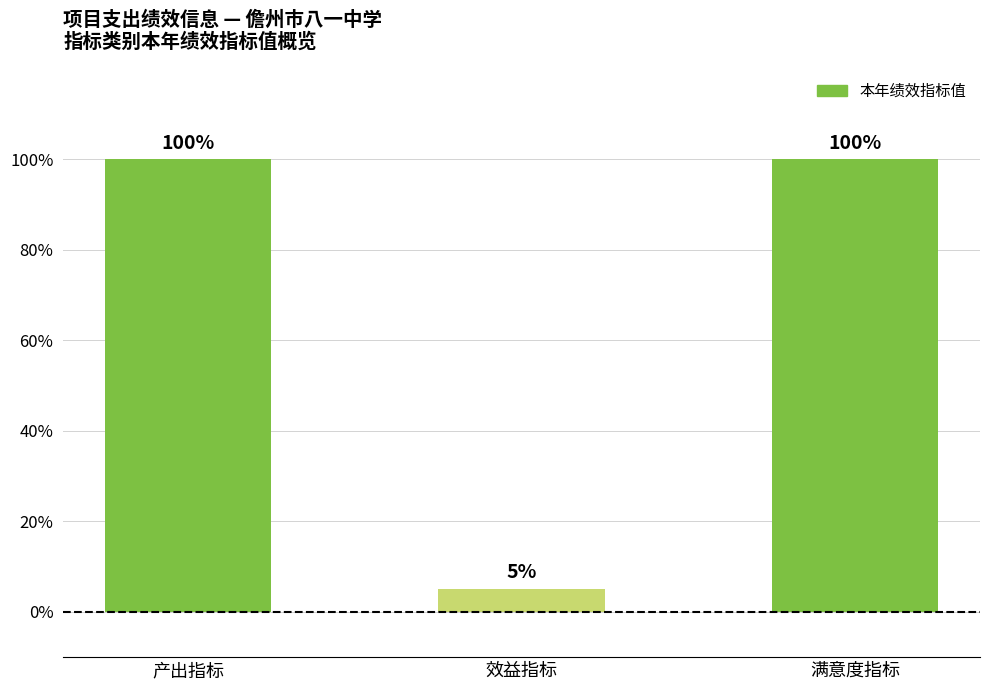

Which category has the lowest value across all series?

效益指标